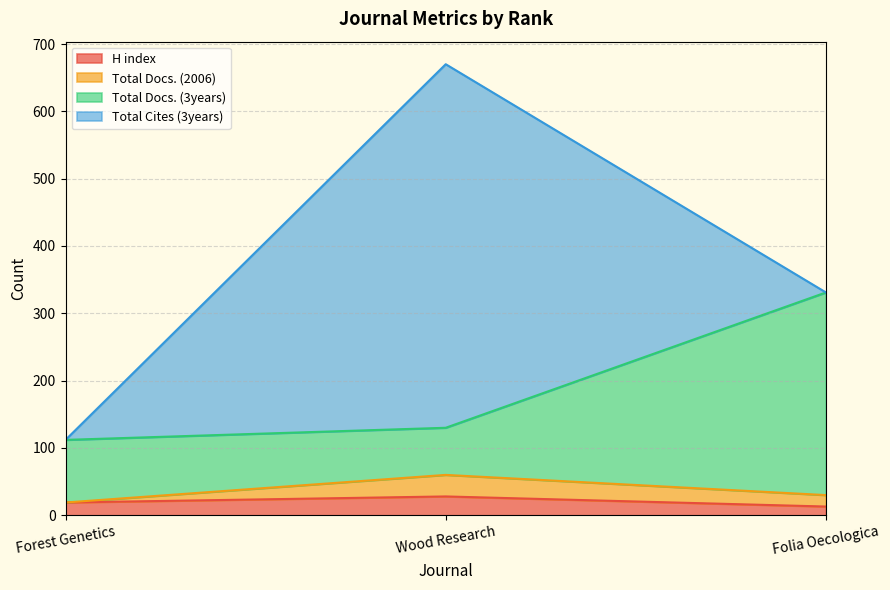

At how many categories does at least one series exceed 620?

1